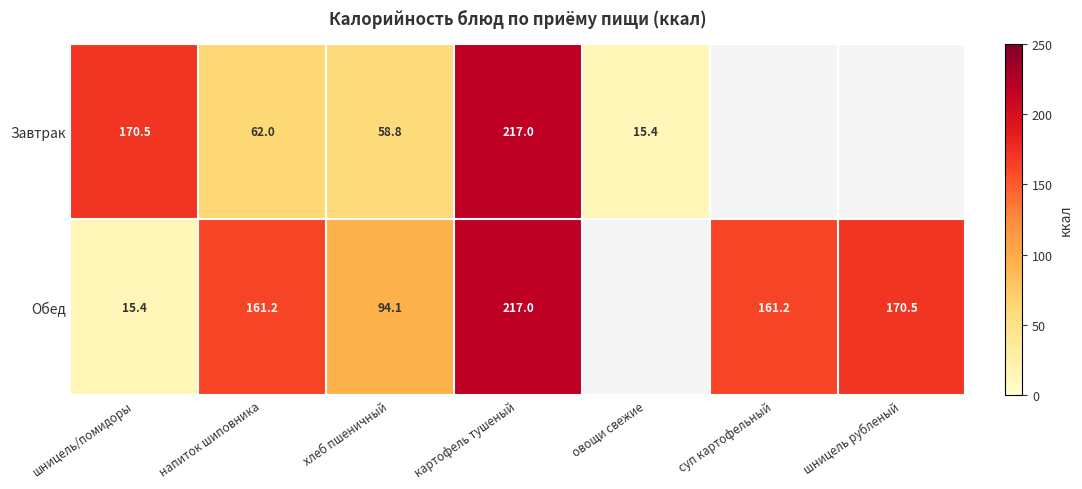

At how many categories does at least one series exceed 151?

5